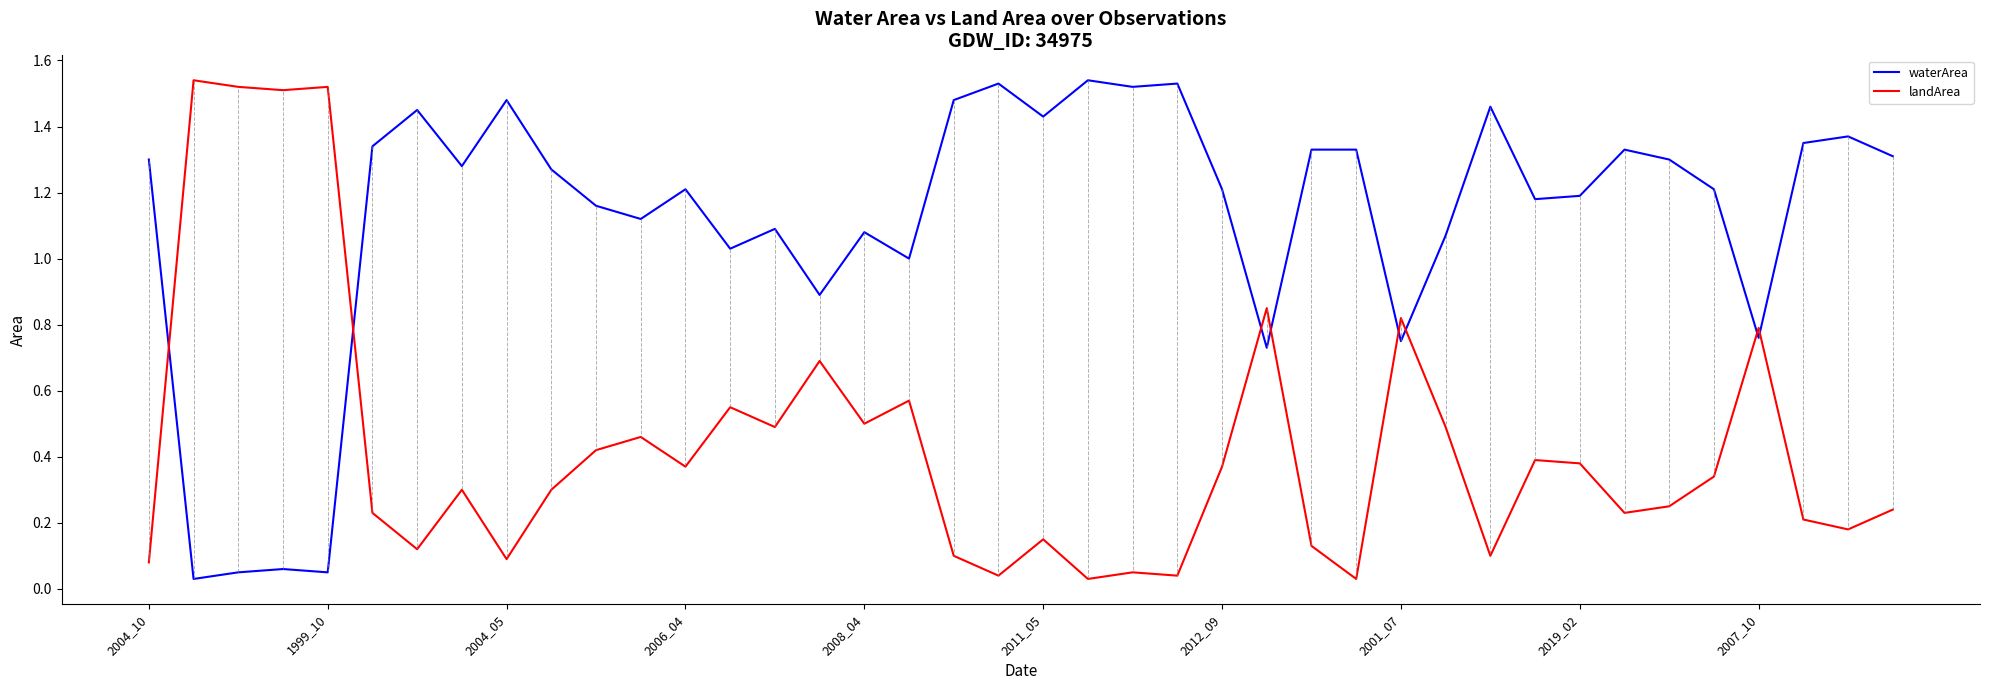

Which series ends up on top after the final intersection of landArea and waterArea?

waterArea